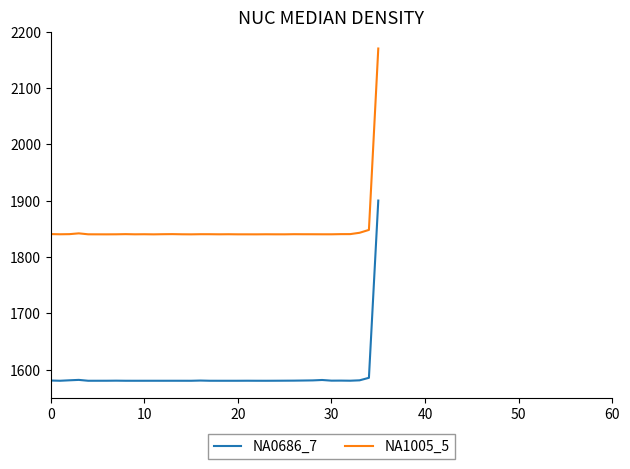

True or false: NA1005_5 and NA0686_7 intersect in this chart.

False